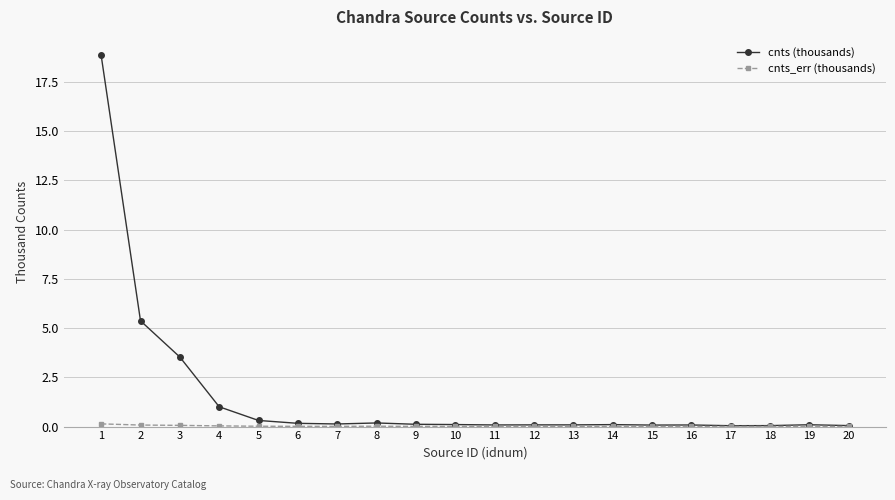

Which series has the largest total across all categories?

cnts (thousands)